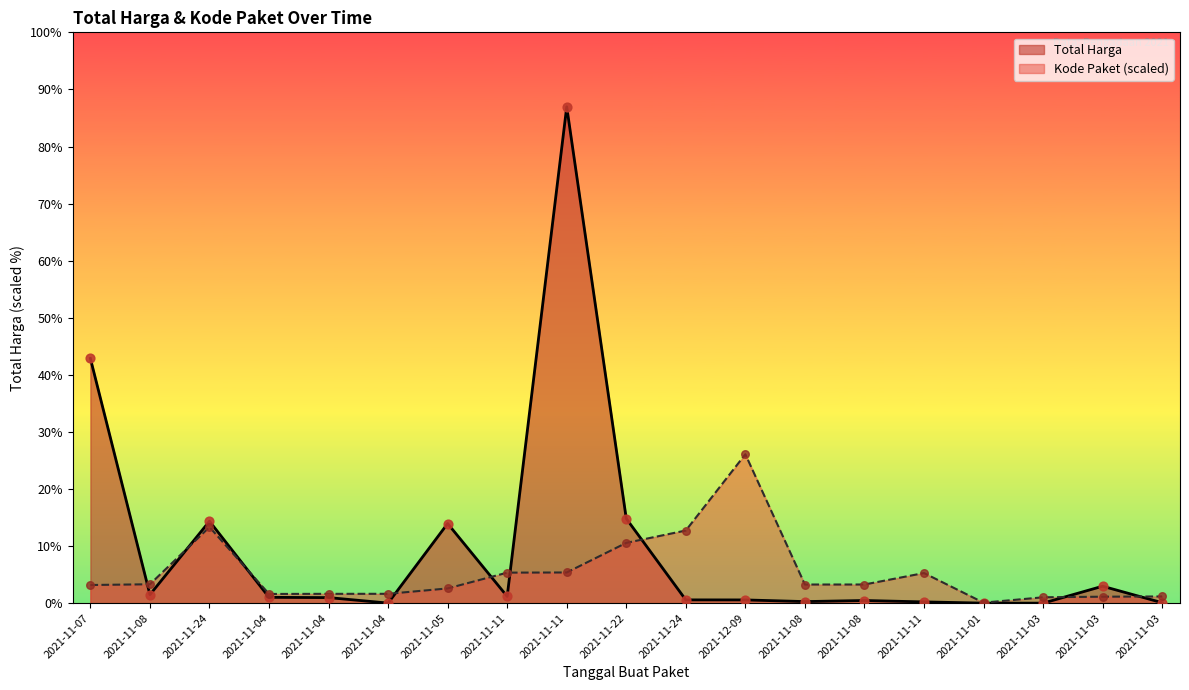

What is the total value across all series at 2021-11-08?

159912009.5